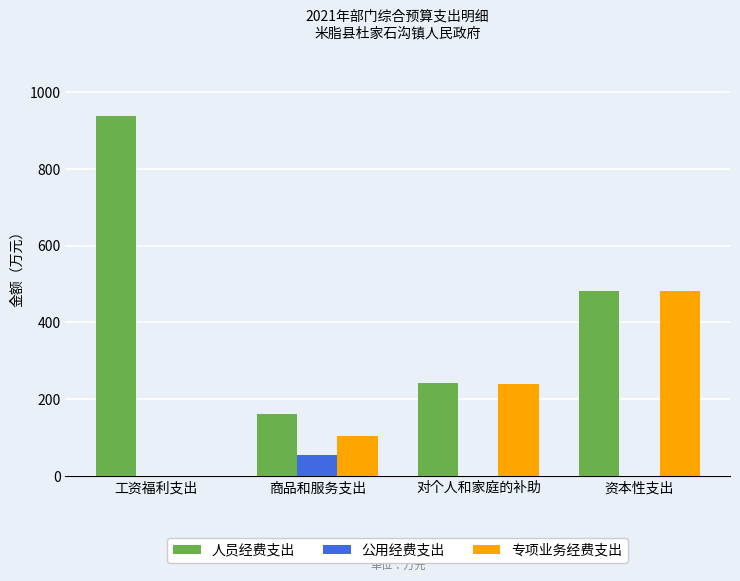

What is the maximum value shown in the chart?

937.1